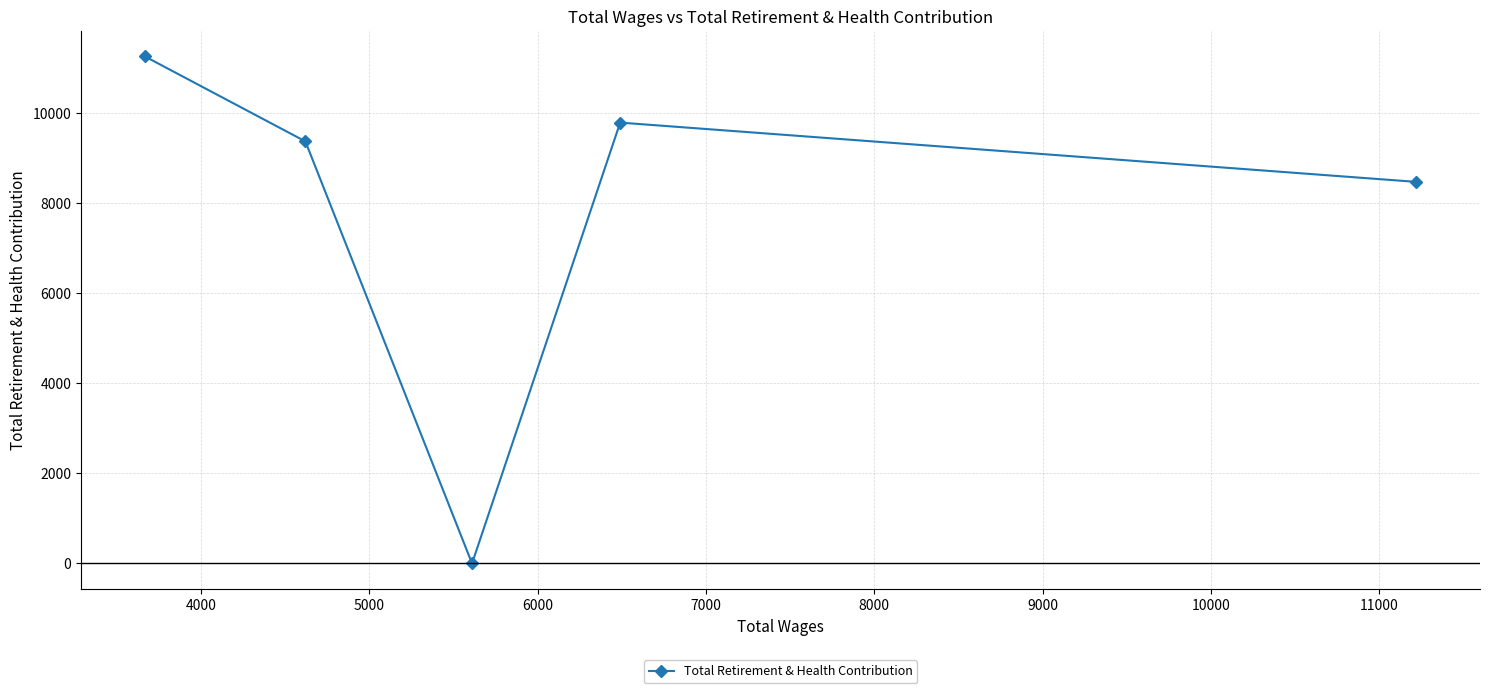

What is the sum of all values?

38855